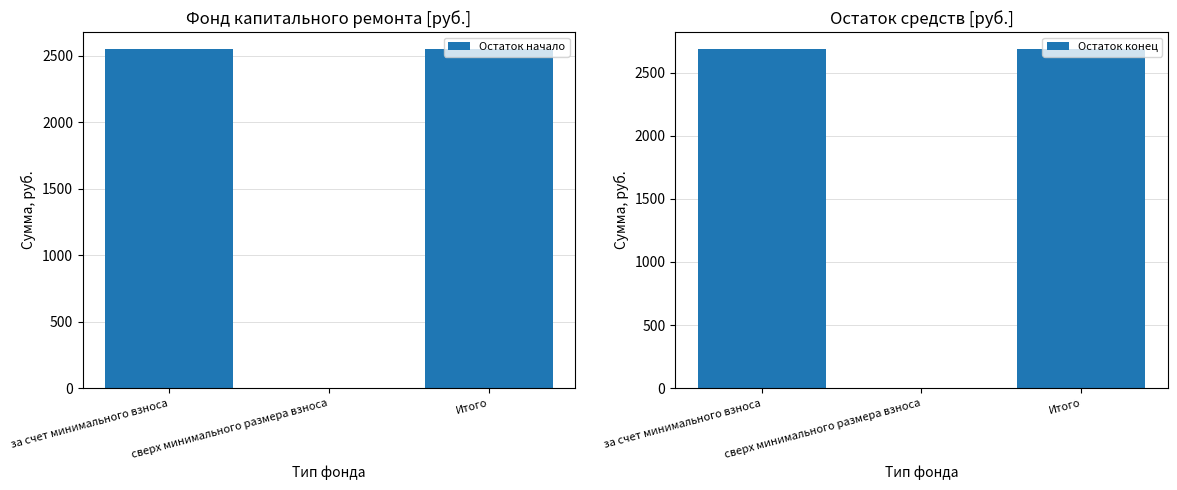

Is it true that Остаток конец equals 1558.6 at Итого?

False